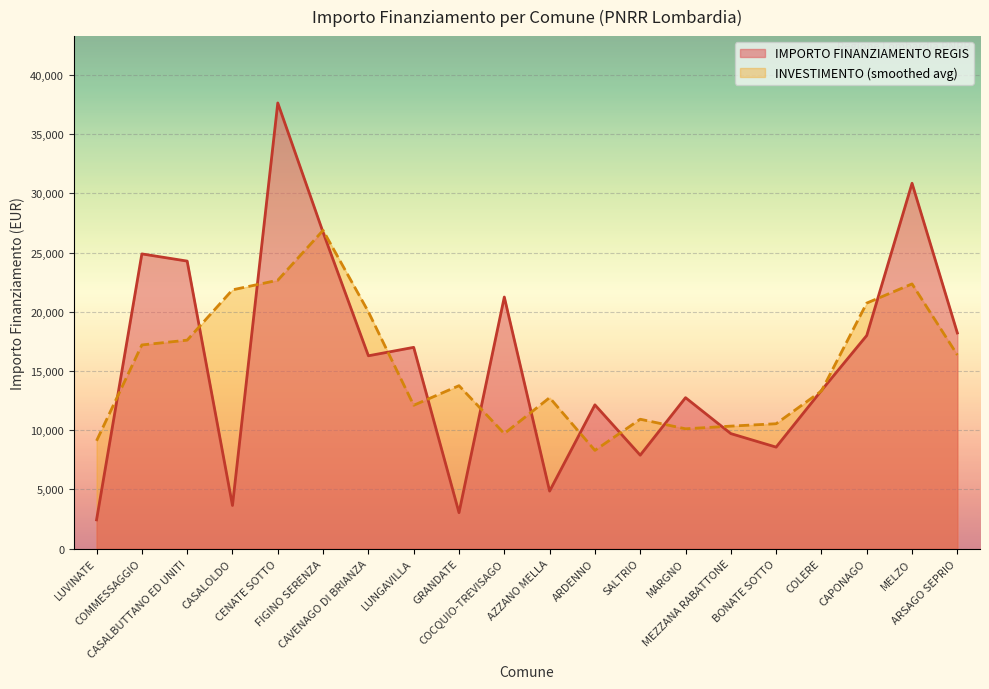

What is the change in value from AZZANO MELLA to CAPONAGO?

+13141